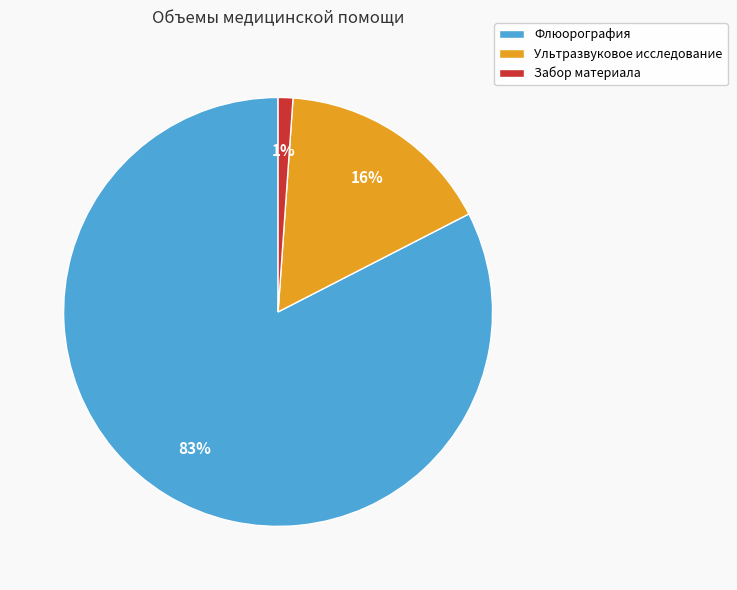

Is it true that Забор материала is 1% of the pie?

True